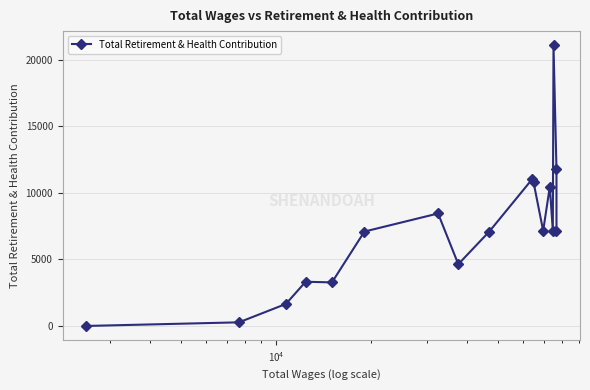

What is the difference between the maximum and minimum values?

21107